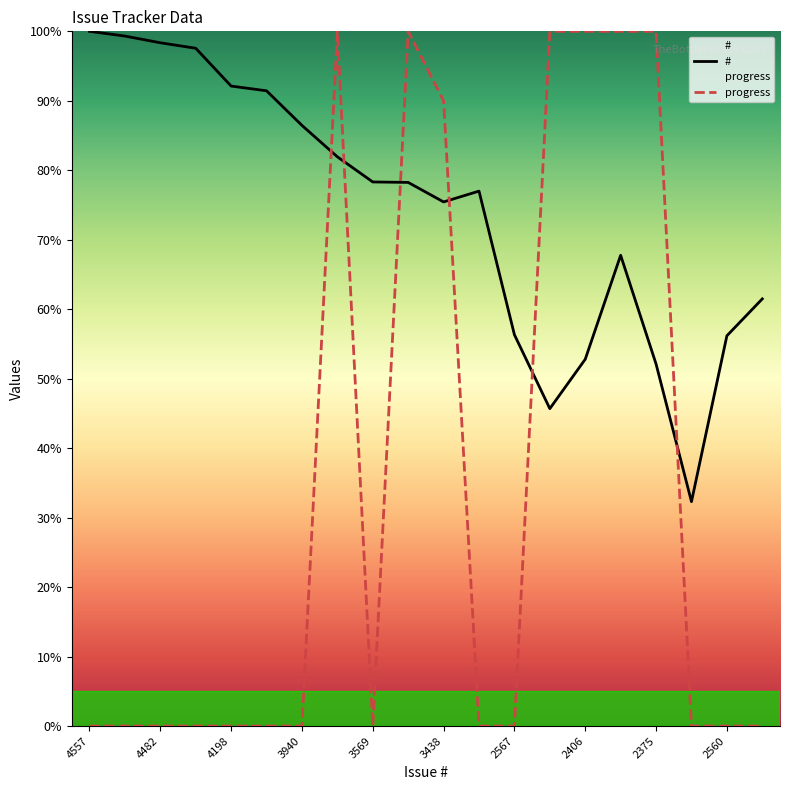

At which category does the chart reach its peak across all series?

4557